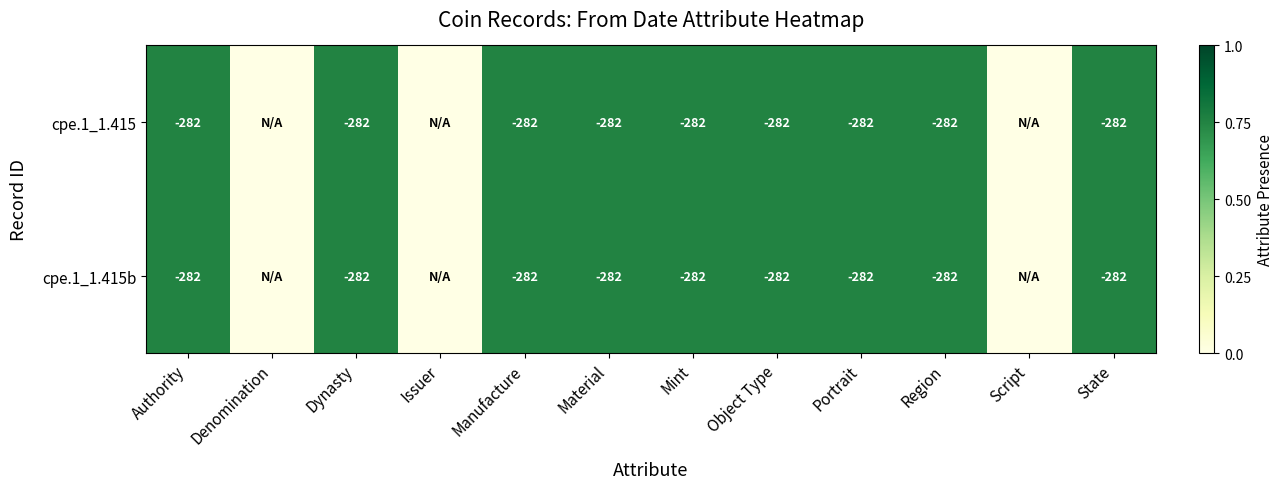

What is the total value across all series at Mint?

-564